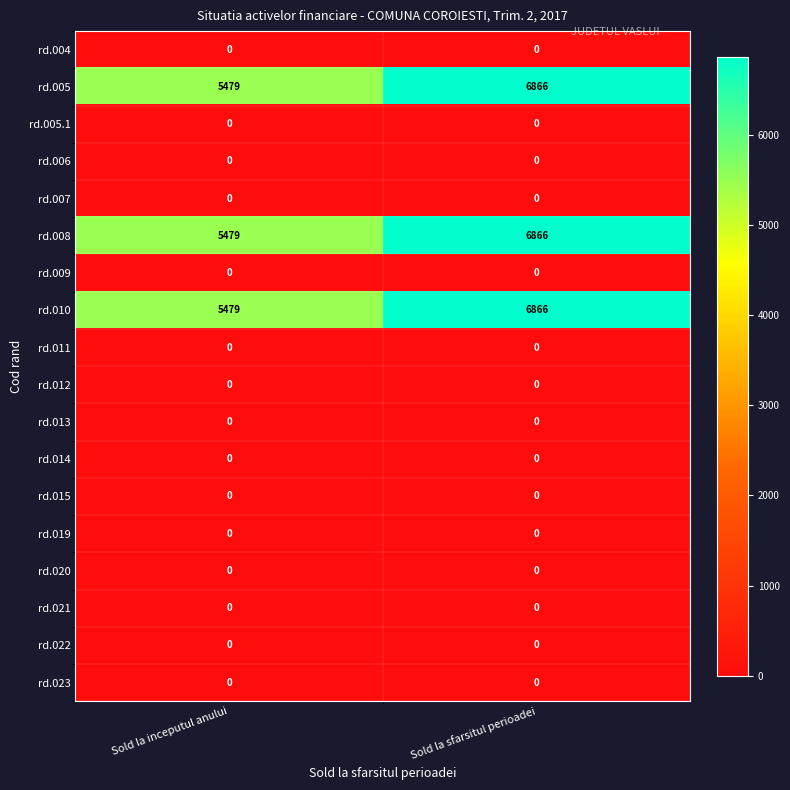

What is the difference between the highest and lowest values at Sold la inceputul anului?

5479